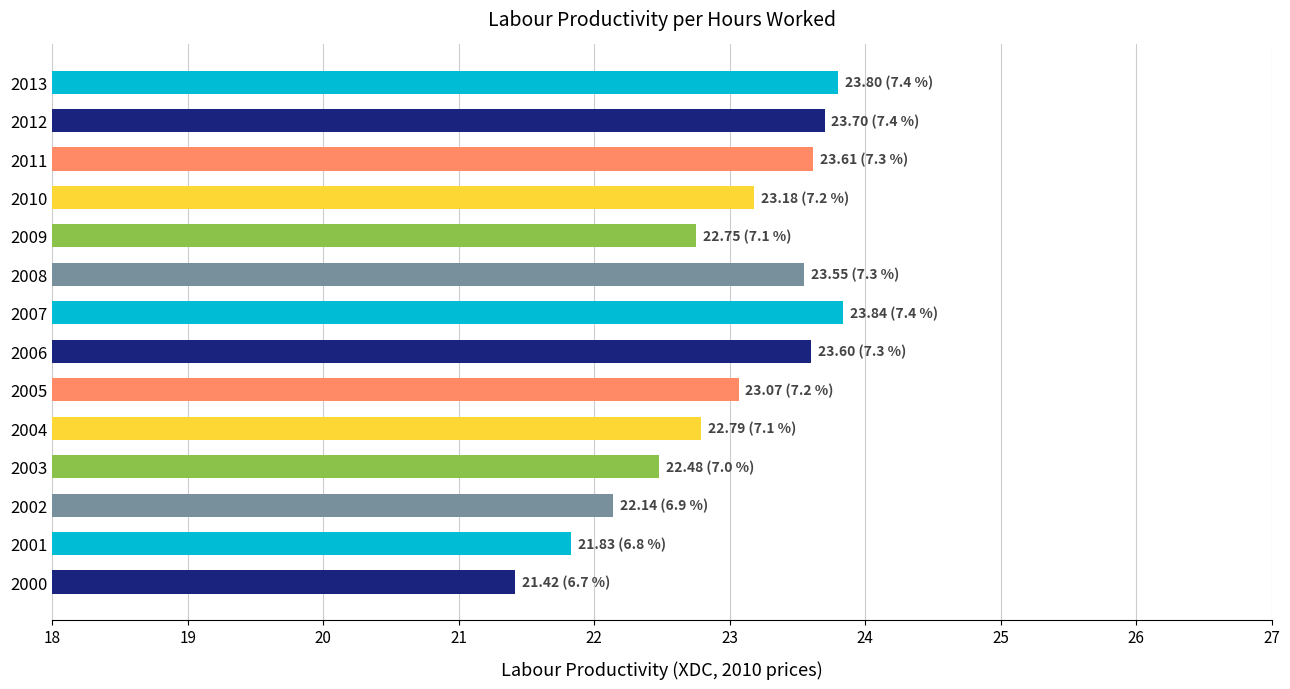

What is the difference between the maximum and minimum values?

2.4